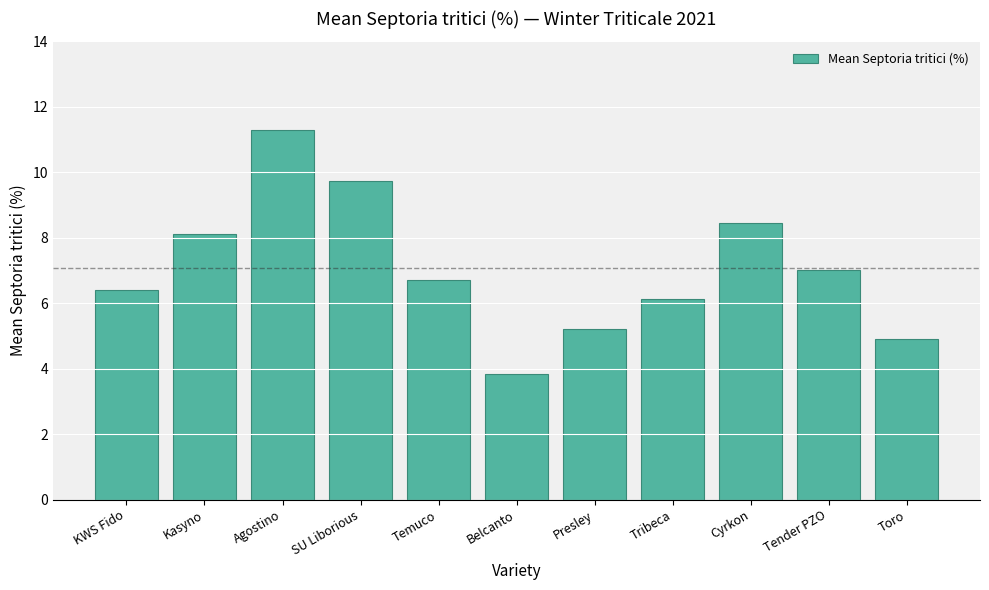

Which category has the highest value across all series?

Agostino